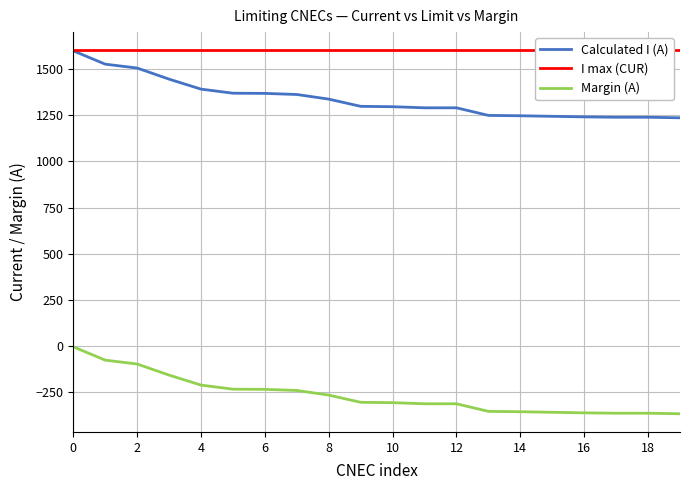

True or false: I max (CUR) and Margin (A) cross at least once.

False